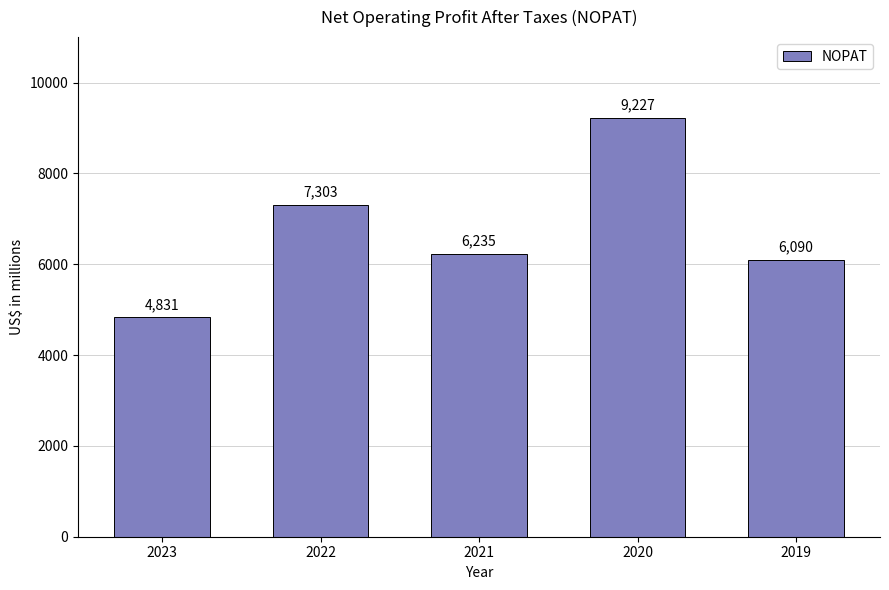

Are the bars grouped side by side (vs. stacked)?

No